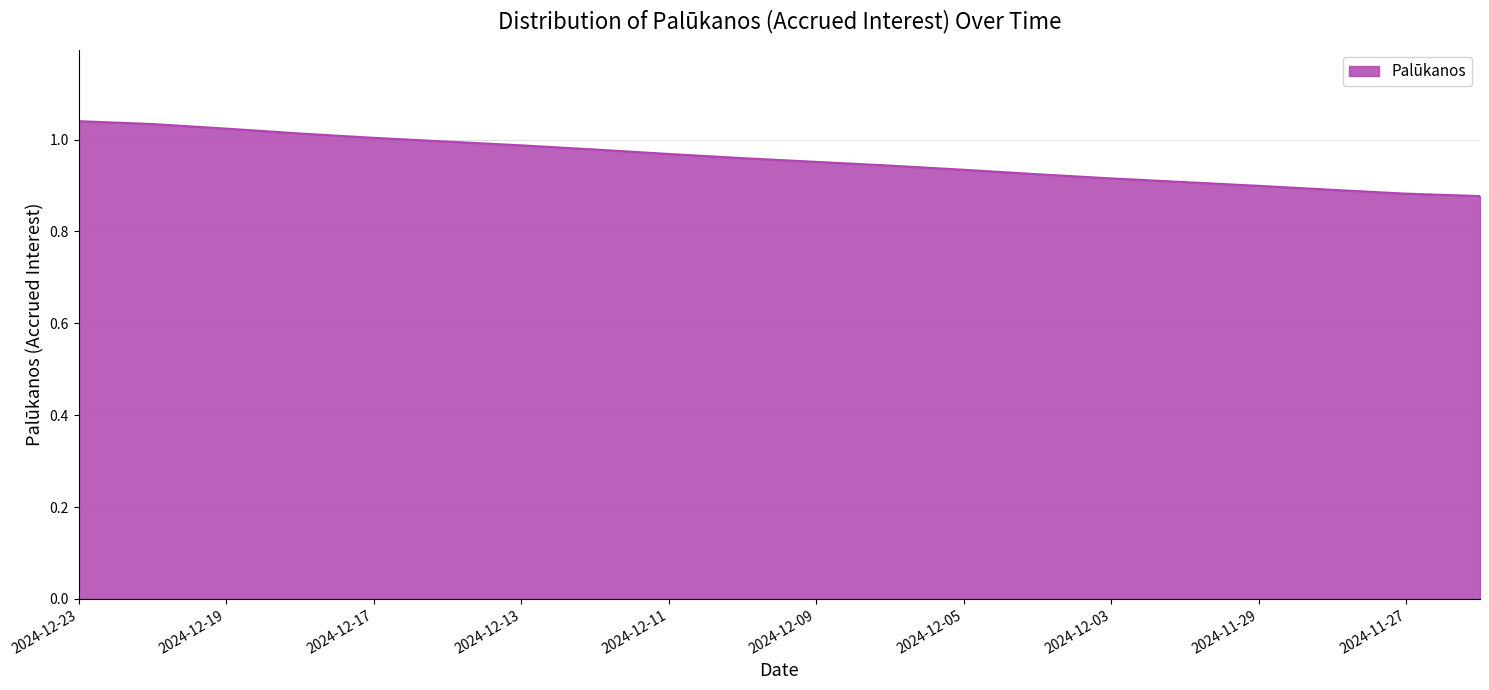

At which category does the chart reach its minimum across all series?

2024-11-26